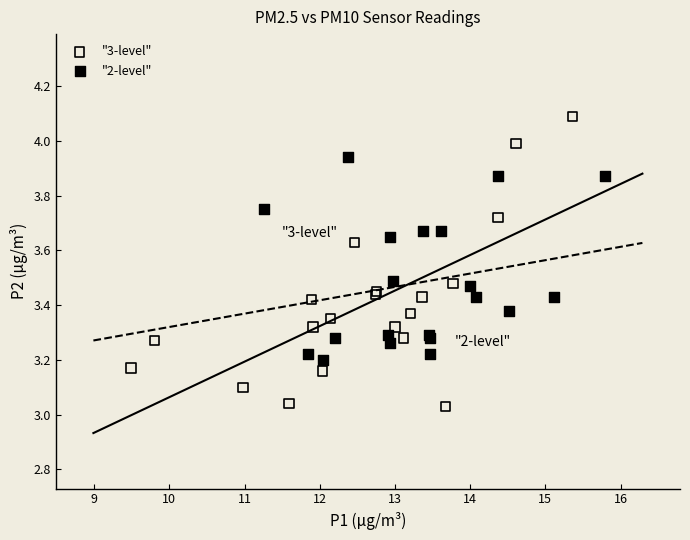

Which series reaches the maximum Y coordinate?

"3-level"